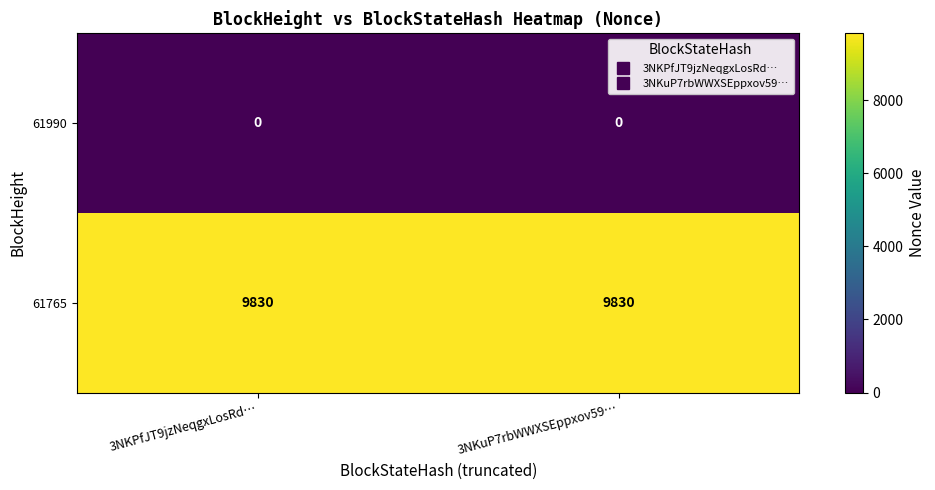

What is the maximum value shown in the chart?

9830